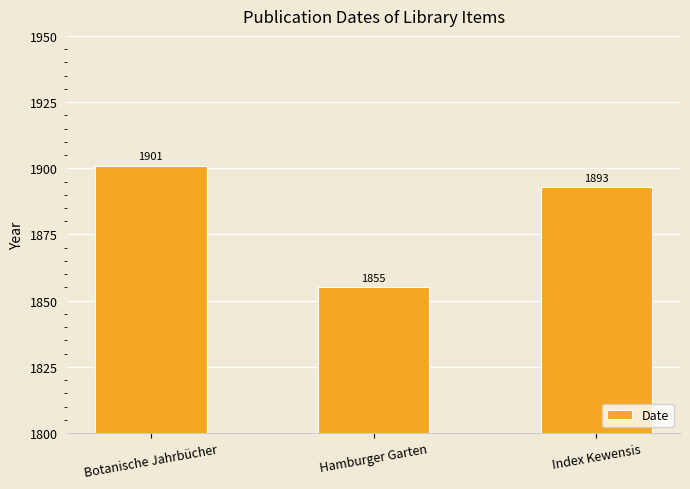

Approximately how many times larger is the value at Hamburger Garten compared to Index Kewensis?

1.0